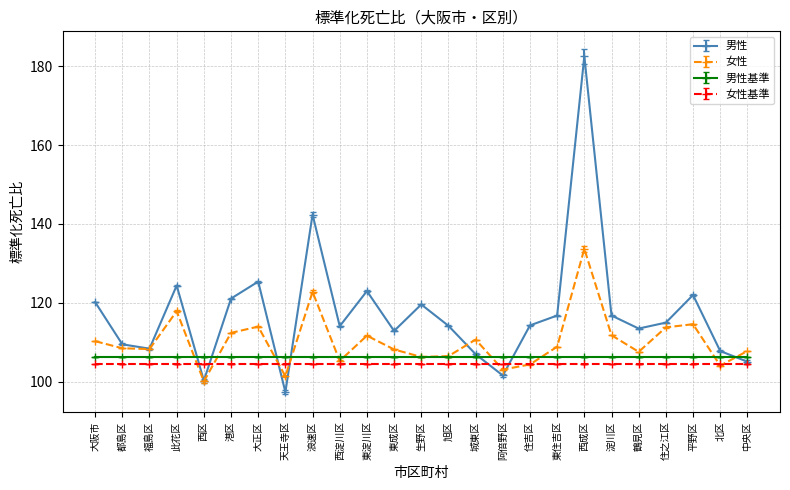

Where is the first local maximum for 男性?

此花区